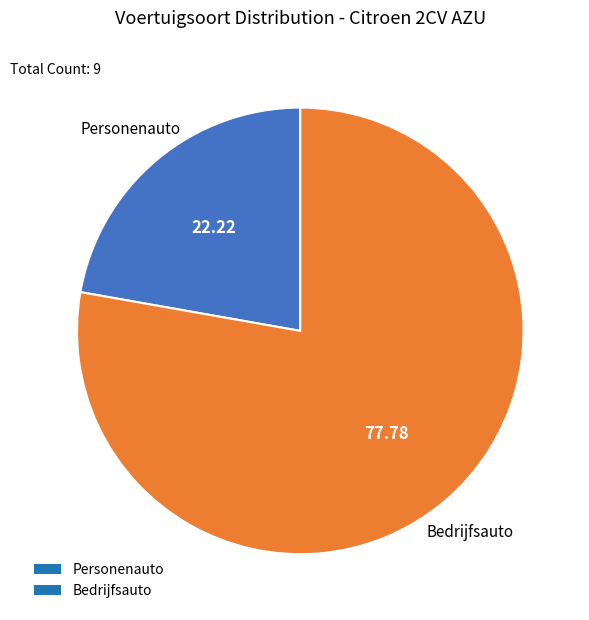

Is the sum of Personenauto and Bedrijfsauto greater than half?

Yes